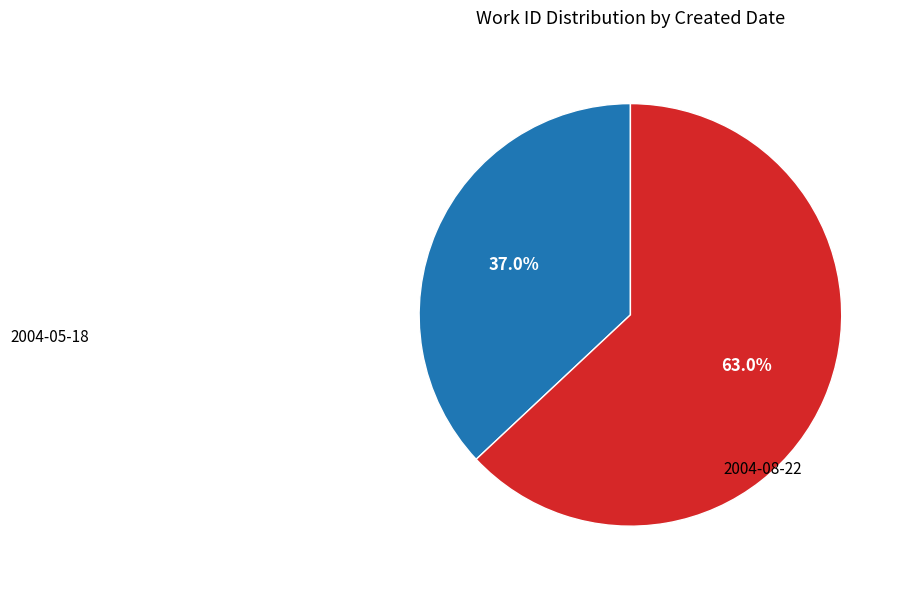

True or false: 2004-08-22 accounts for 37% of the total.

True